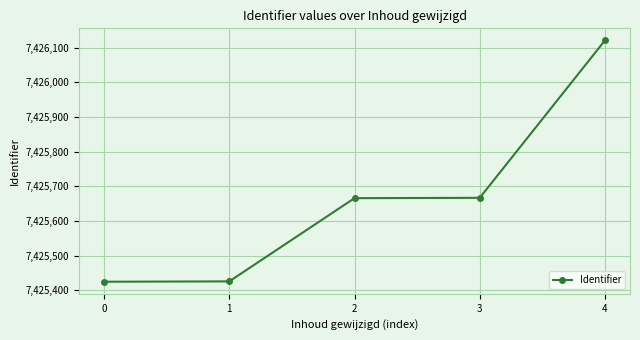

Does the chart have visible grid lines?

Yes